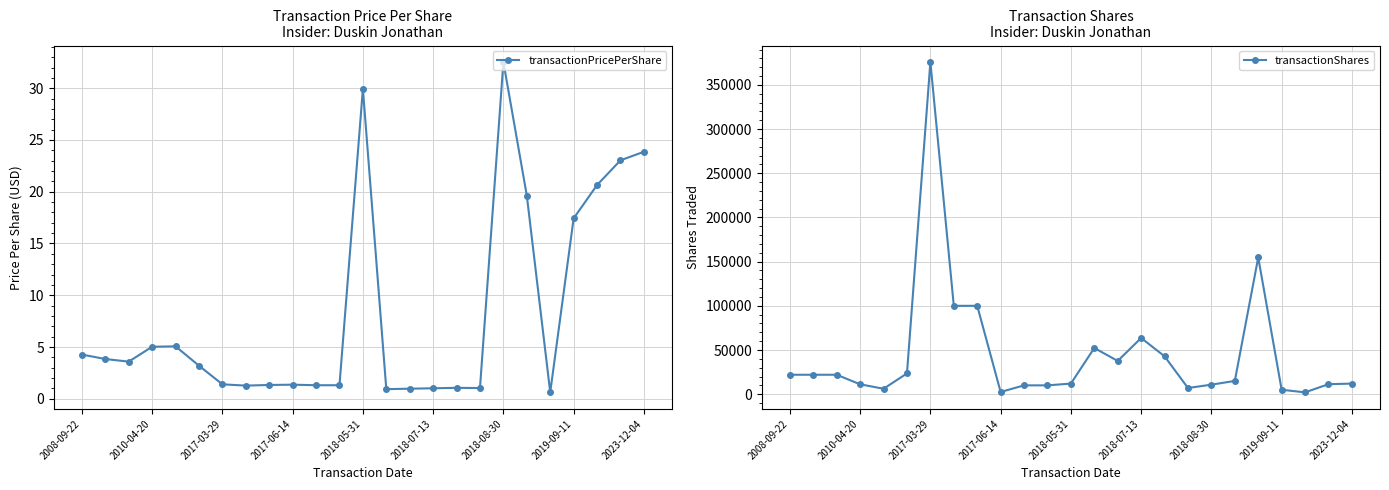

The transactionPricePerShare series shows 49.3 at 2018-05-31. True or false?

False